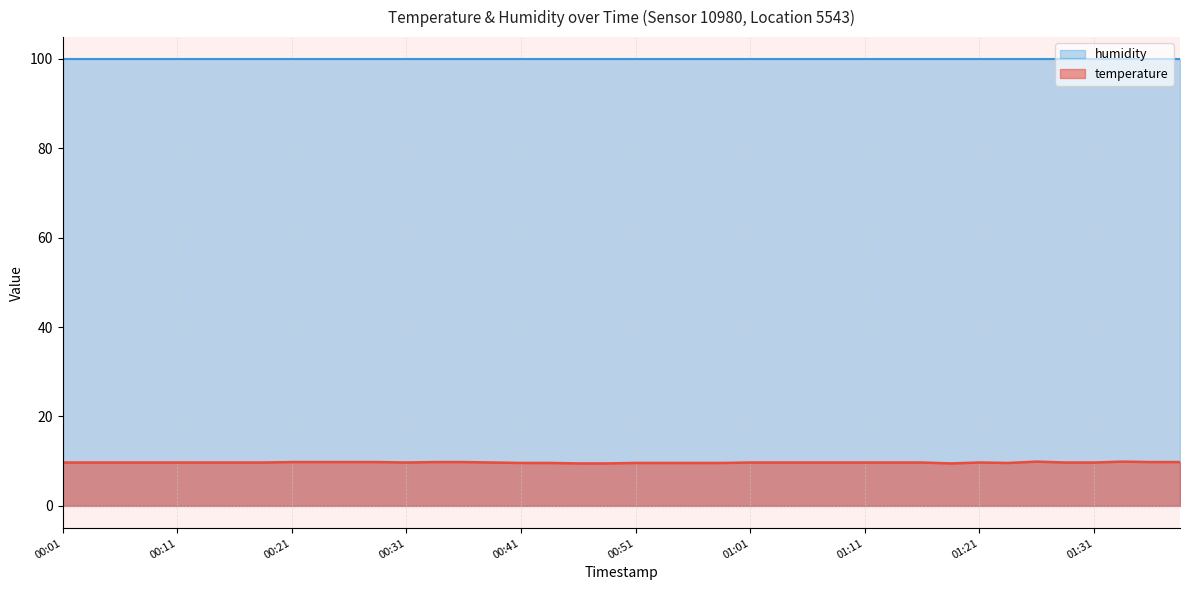

What is the difference between the values at 01:28 and 00:51?

0.1